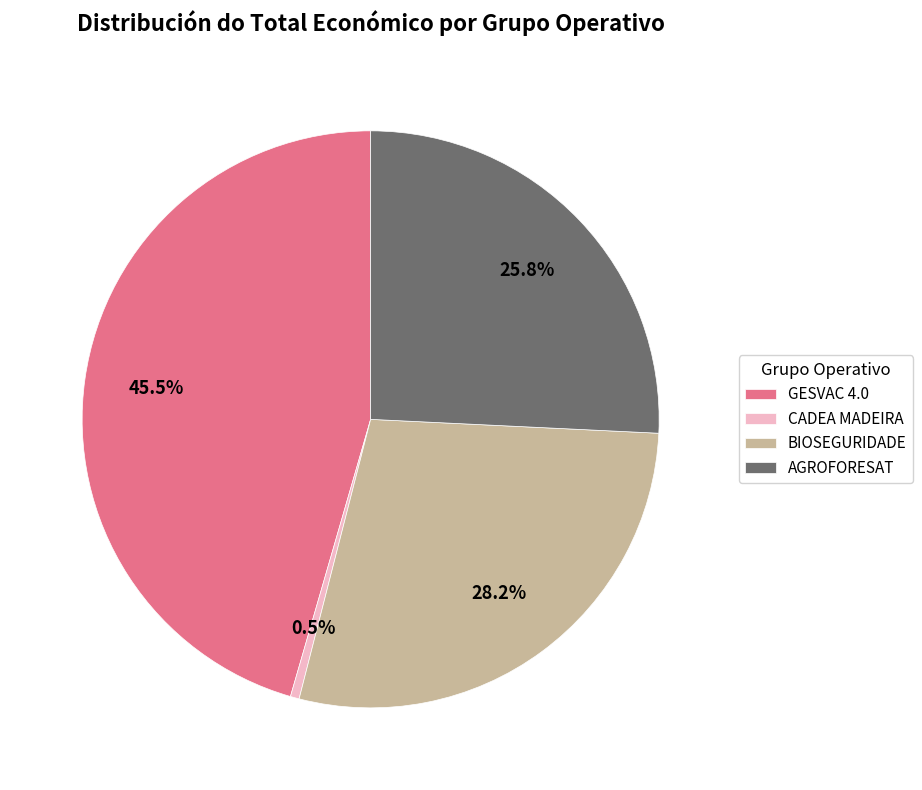

Rank the categories by value from highest to lowest.

GESVAC 4.0, BIOSEGURIDADE, AGROFORESAT, CADEA MADEIRA